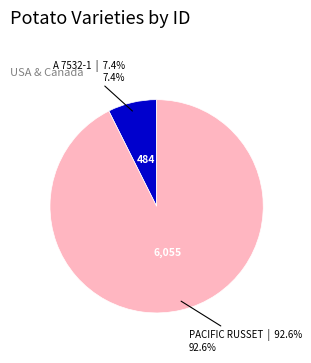

Approximately how many times larger is the value at PACIFIC RUSSET compared to A 7532-1?

12.5